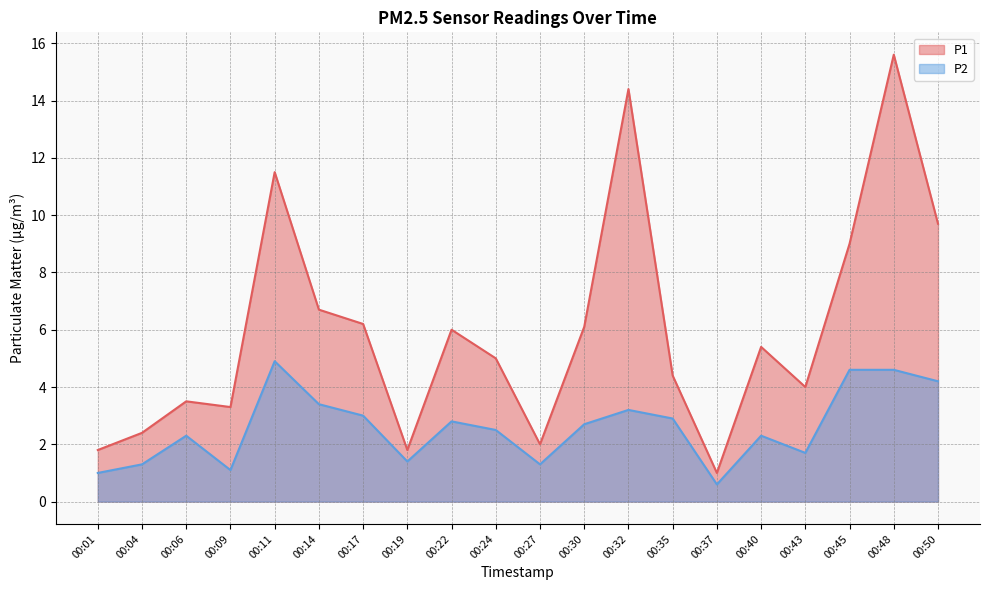

Reading left to right, list all the values displayed in this chart.

P1: 00:01=1.8	00:04=2.4	00:06=3.5	00:09=3.3	00:11=11.5	00:14=6.7	00:17=6.2	00:19=1.8	00:22=6.0	00:24=5.0	00:27=2.0	00:30=6.1	00:32=14.4	00:35=4.4	00:37=1.0	00:40=5.4	00:43=4.0	00:45=9.0	00:48=15.6	00:50=9.7
P2: 00:01=1.0	00:04=1.3	00:06=2.3	00:09=1.1	00:11=4.9	00:14=3.4	00:17=3.0	00:19=1.4	00:22=2.8	00:24=2.5	00:27=1.3	00:30=2.7	00:32=3.2	00:35=2.9	00:37=0.6	00:40=2.3	00:43=1.7	00:45=4.6	00:48=4.6	00:50=4.2